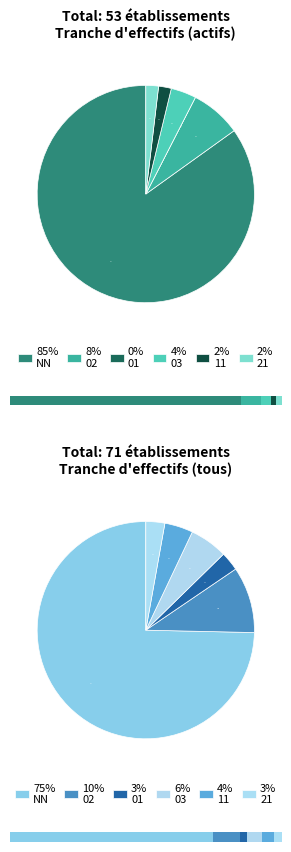

What is the smallest slice in the pie chart?

01